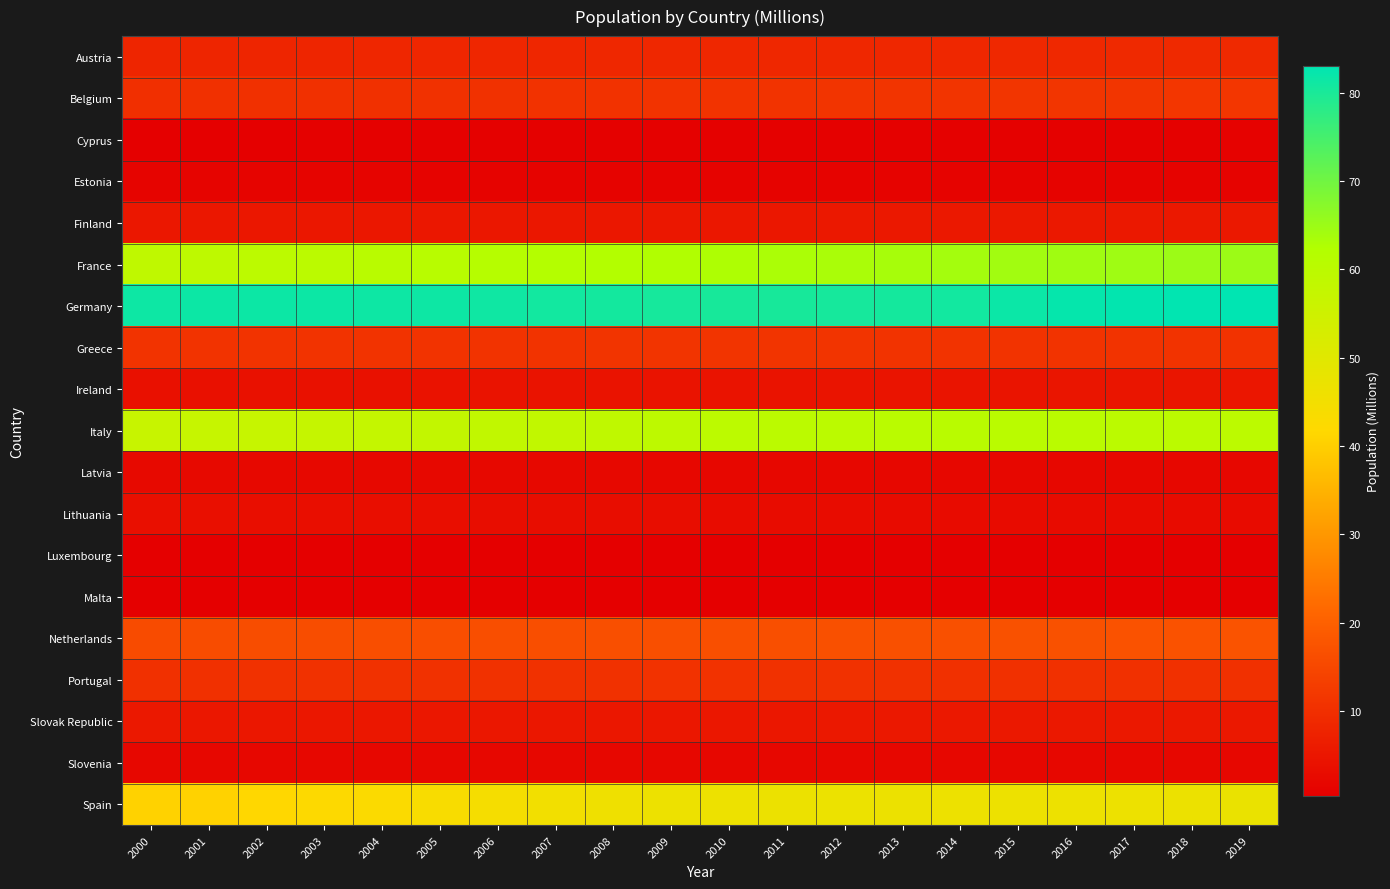

Which has a higher value, 2000 or 2007?

2007